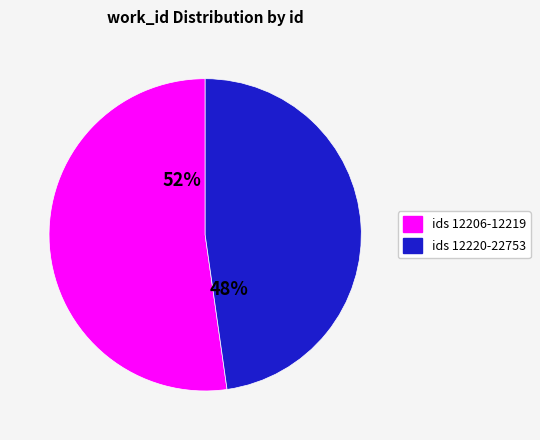

Count the number of slices in the pie.

2